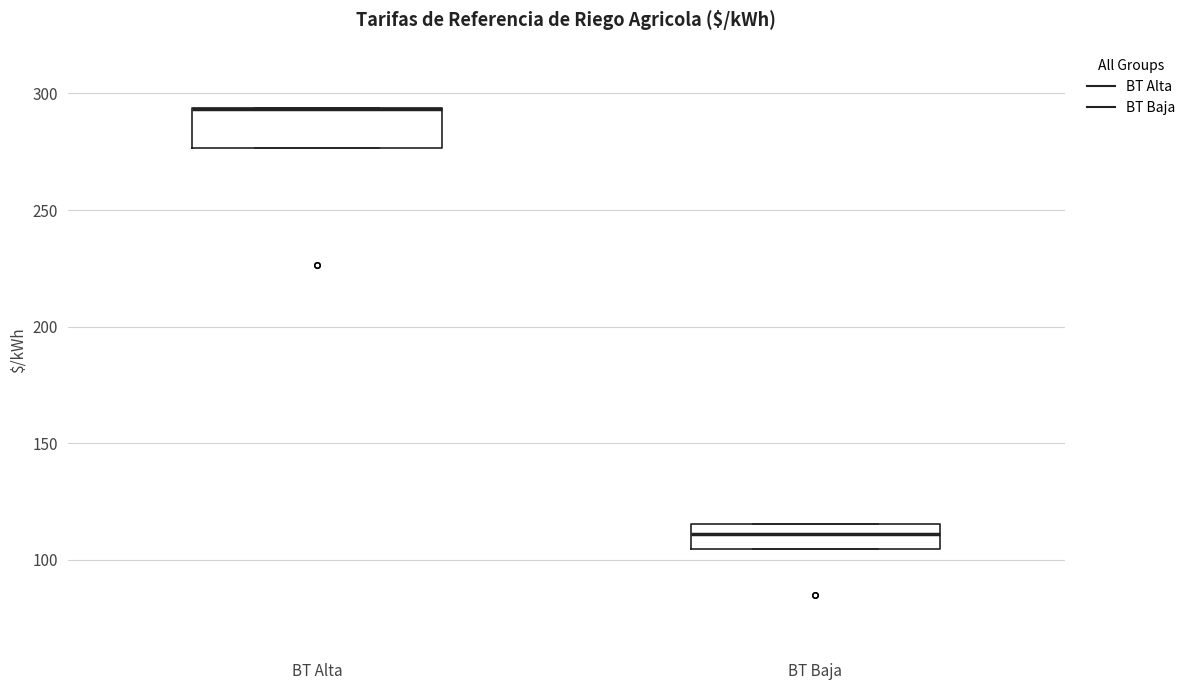

Reading left to right, transcribe this box plot: for each box, give where its median line is, the range the box spans, and where its two whiskers end, as read against the y-axis. The values are not printed on the chart, so give them approximately, as read against the axis.

BT Alta: median 295 (drawn on the box's upper edge), box 275 to 295, whiskers 275 to 295
BT Baja: median 110, box 105 to 115, whiskers 105 to 115